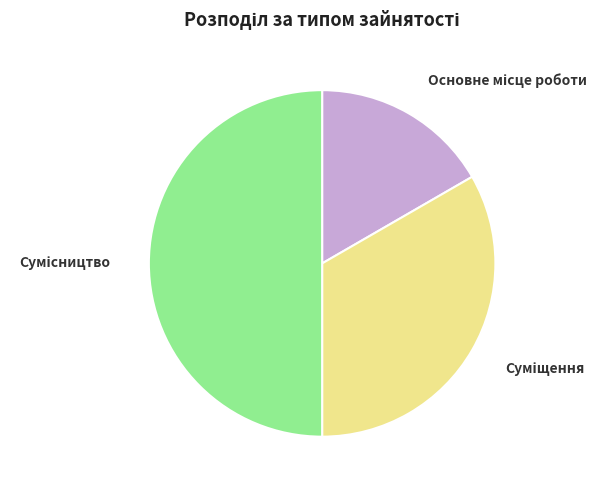

Count the number of slices in the pie.

3